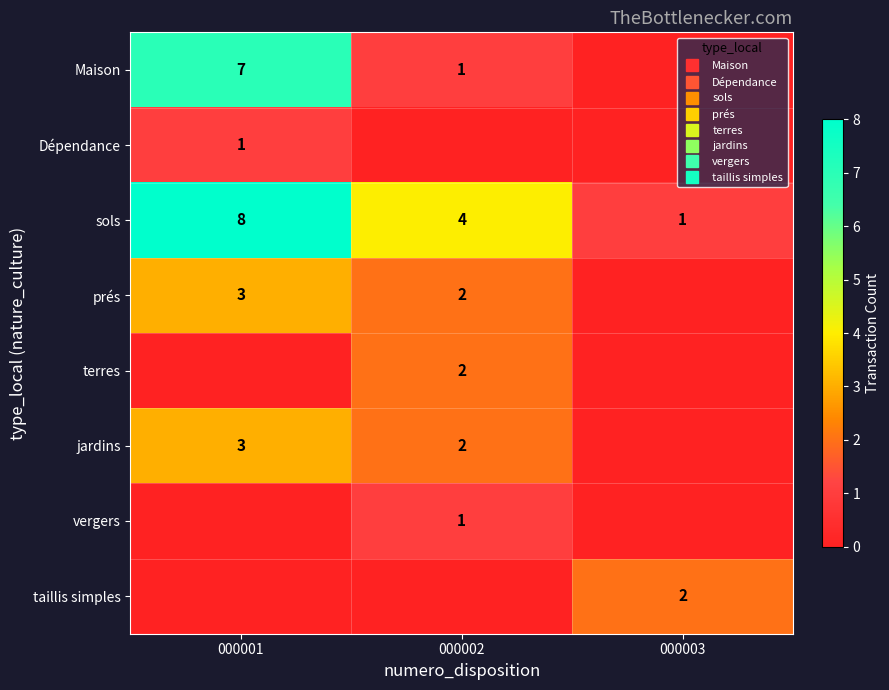

What is the average value of the Maison series?

3